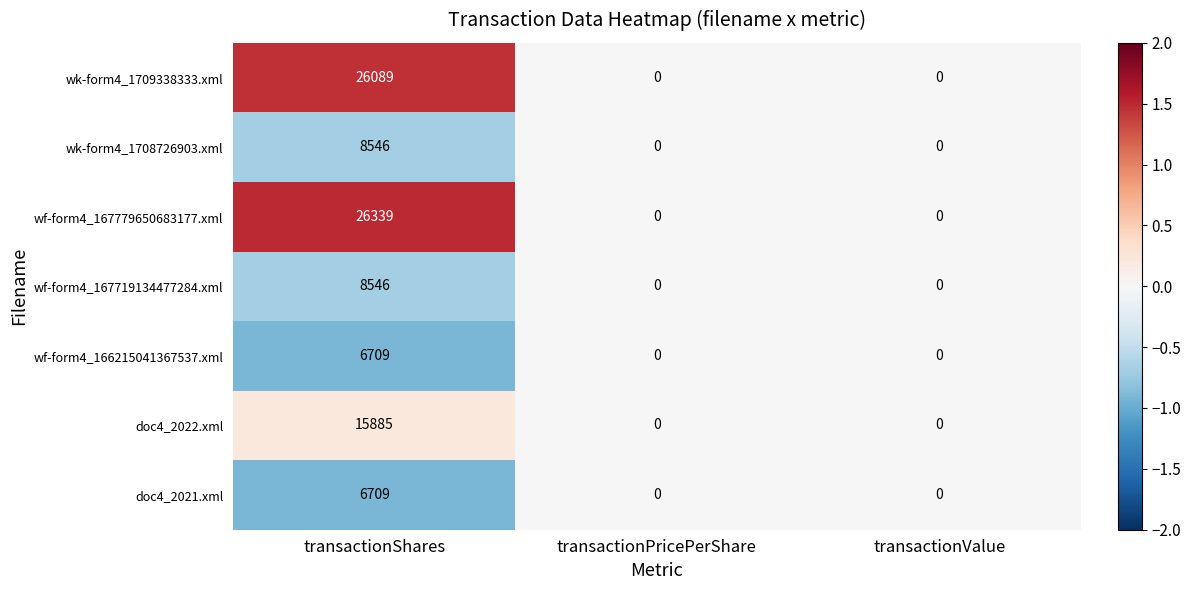

Which series has the widest spread of values?

wf-form4_167779650683177.xml